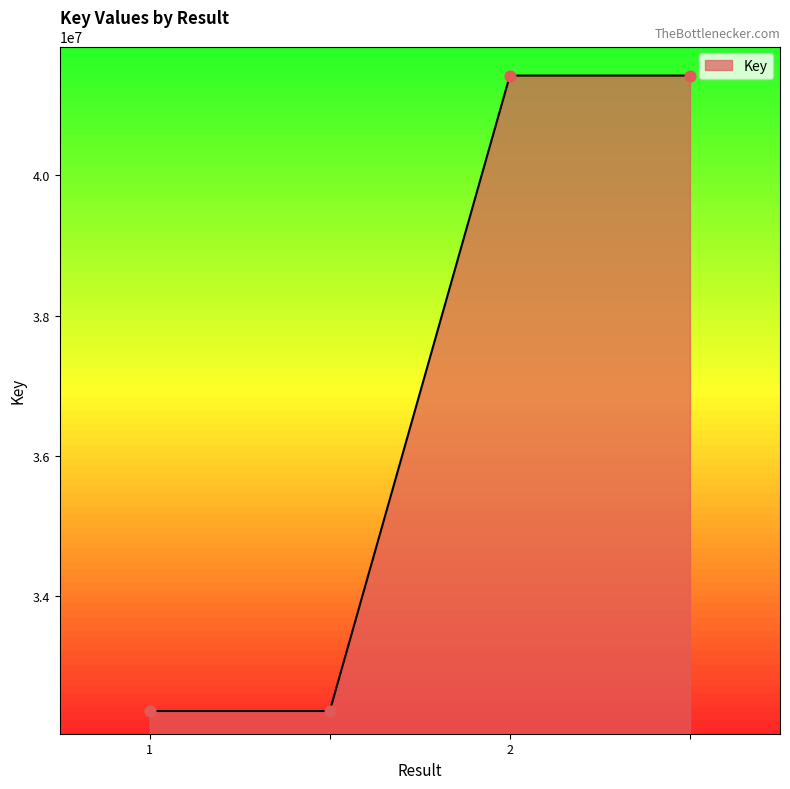

True or false: there are more than 1 points higher than both neighbors.

False